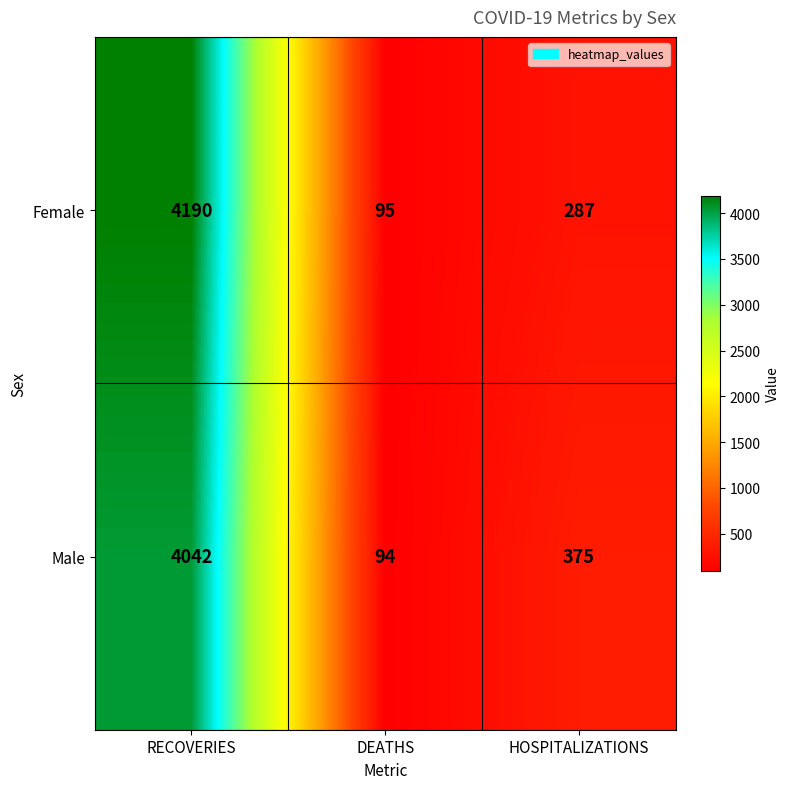

Which label corresponds to the largest value in the chart?

RECOVERIES